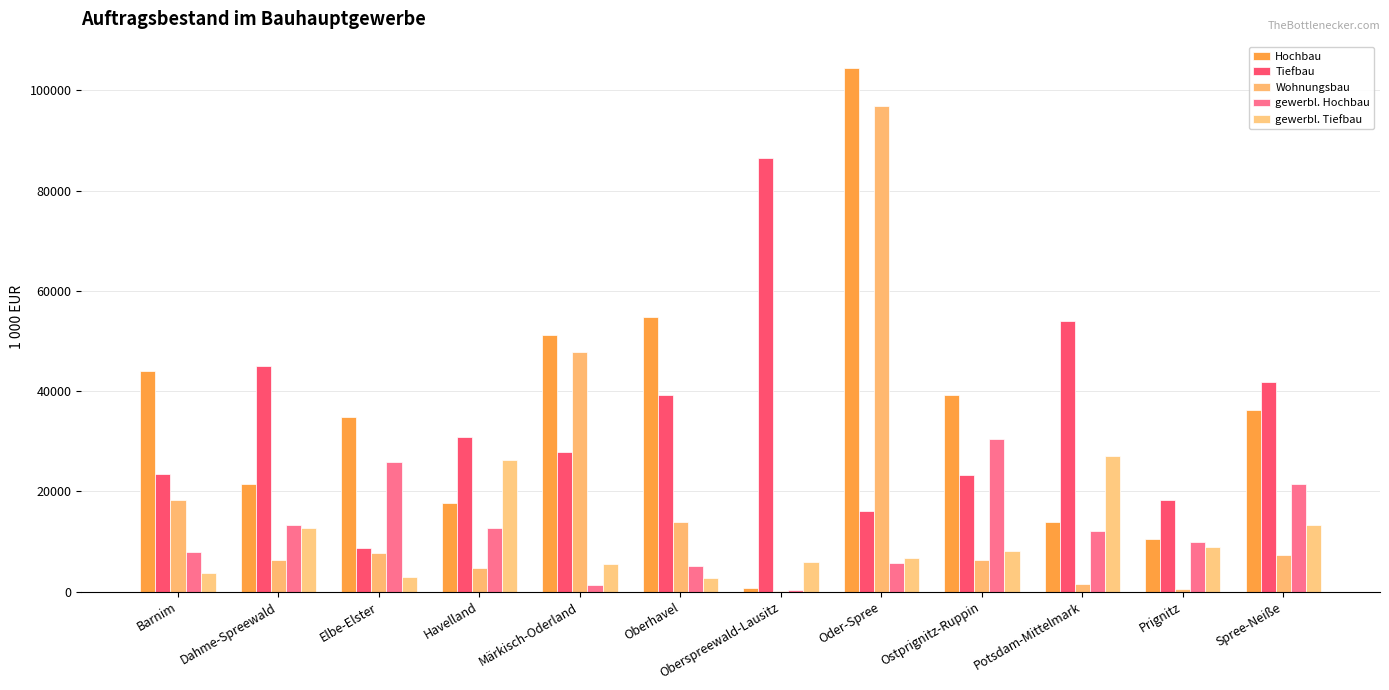

Are the bars horizontal?

No